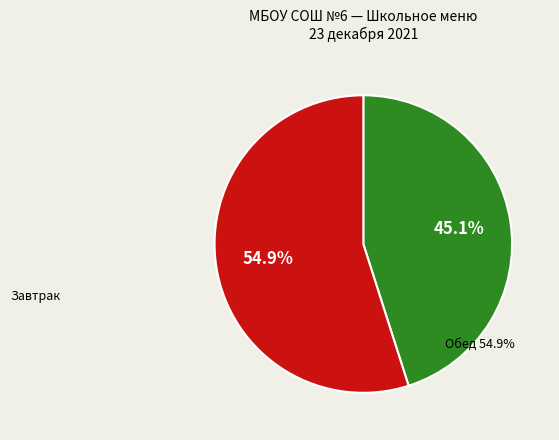

Does any single category account for the majority?

Yes